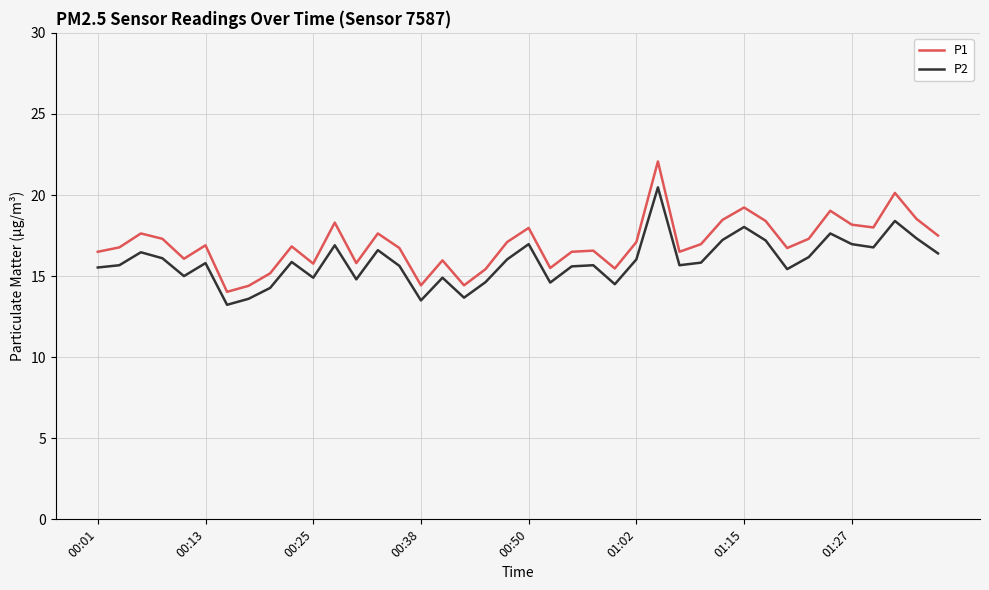

Which series has the largest range (max minus min)?

P1